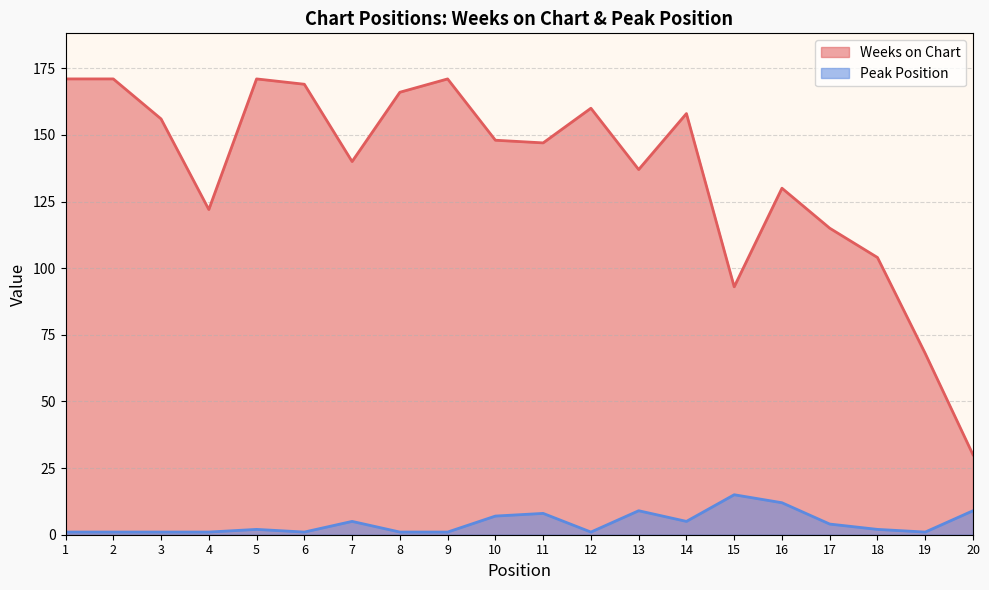

How many data points does each series have?

20